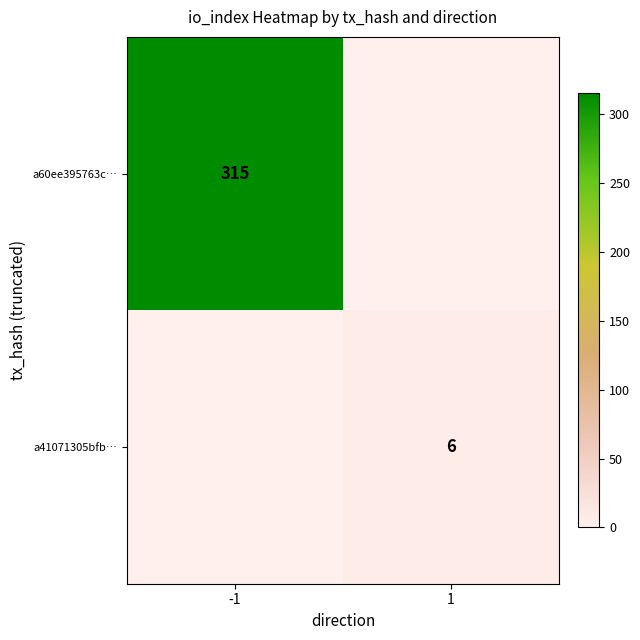

Is it true that a41071305bfb… equals 6 at 1?

True